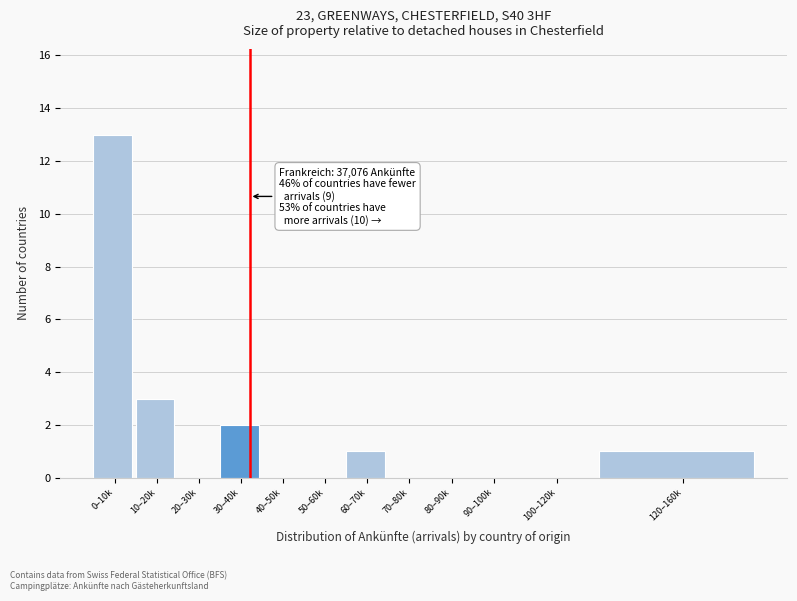

Reading left to right, extract all data points from this chart.

0–10k=13	10–20k=3	20–30k=0	30–40k=2	40–50k=0	50–60k=0	60–70k=1	70–80k=0	80–90k=0	90–100k=0	100–120k=0	120–160k=1